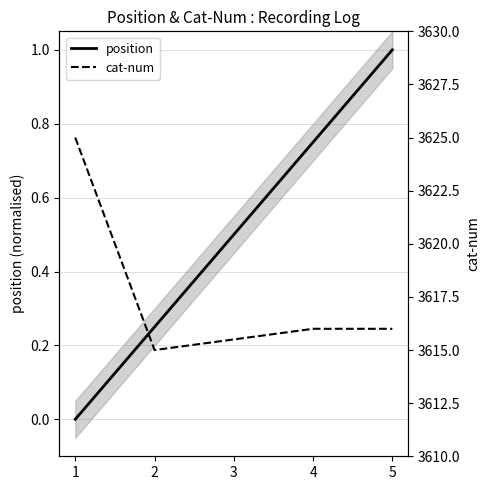

At how many categories does at least one series exceed 3536?

5